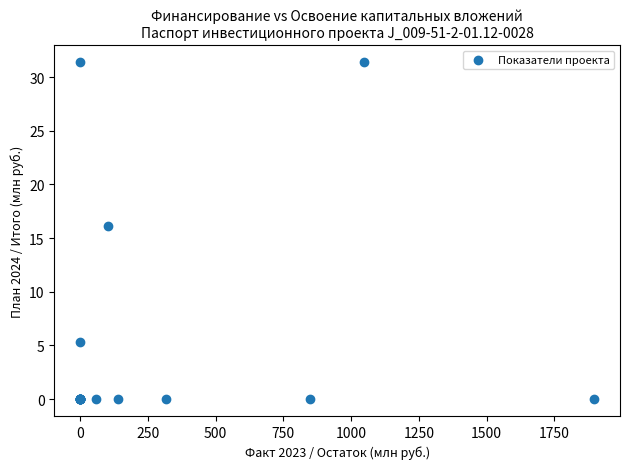

What Y value in the scatter plot is closest to 15?

16.1